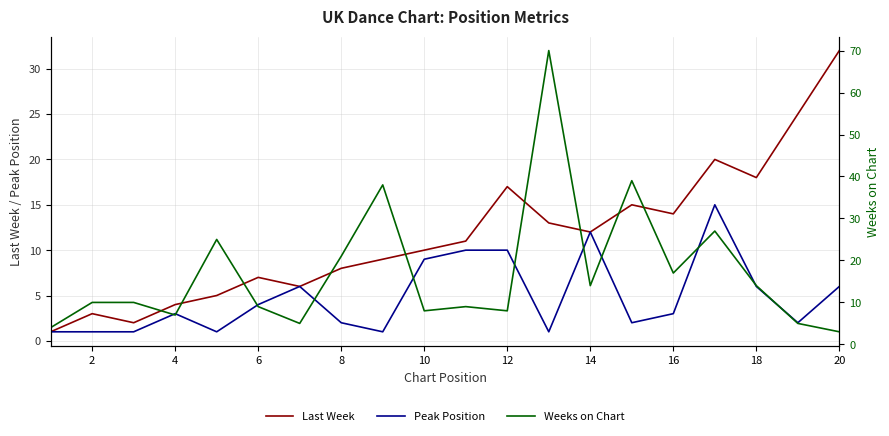

How many lines are shown in the chart?

3